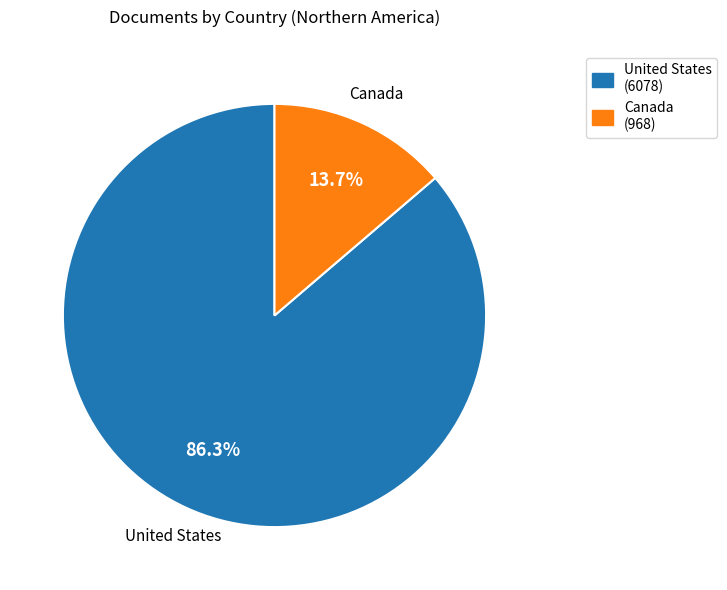

Is it true that United States is 75% of the pie?

False